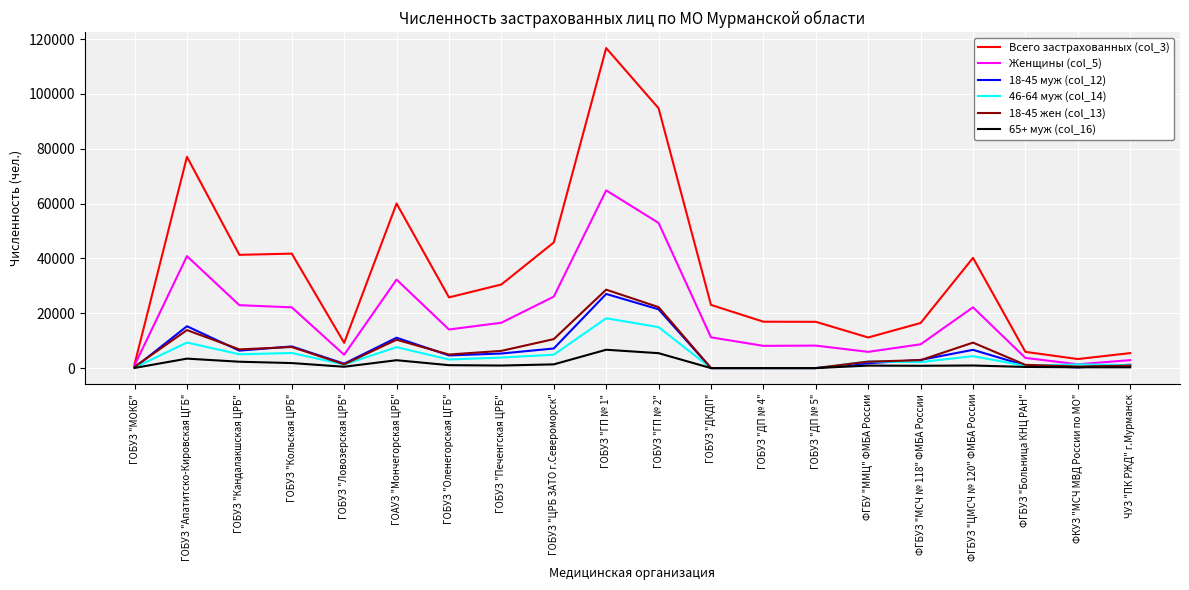

What are all the series names shown in the legend?

Всего застрахованных (col_3), Женщины (col_5), 18-45 муж (col_12), 46-64 муж (col_14), 18-45 жен (col_13), 65+ муж (col_16)